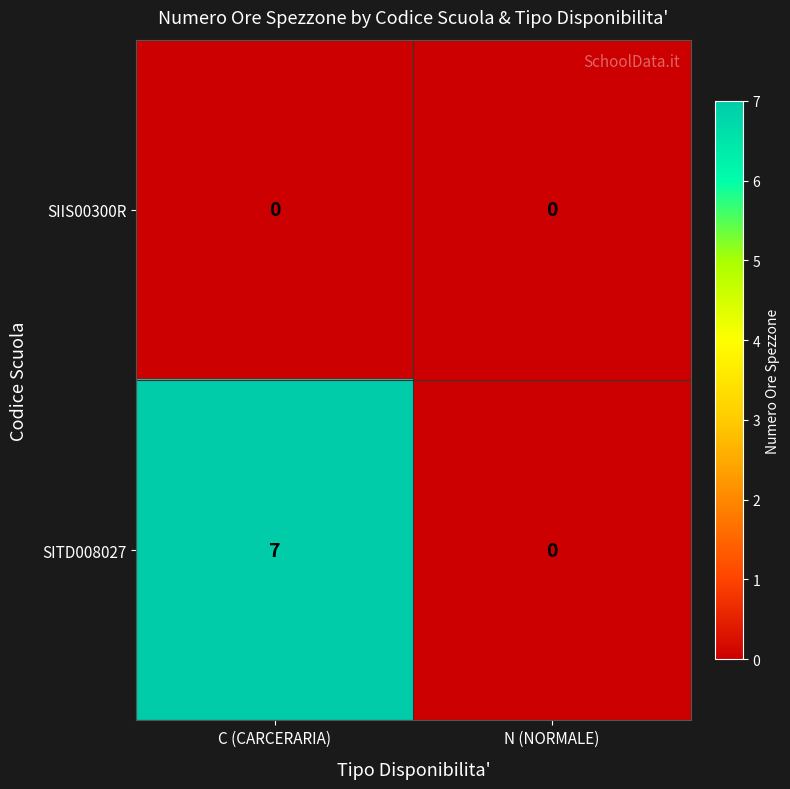

Reading left to right, what are all the values shown in this chart?

SIIS00300R: 0	0
SITD008027: 7	0